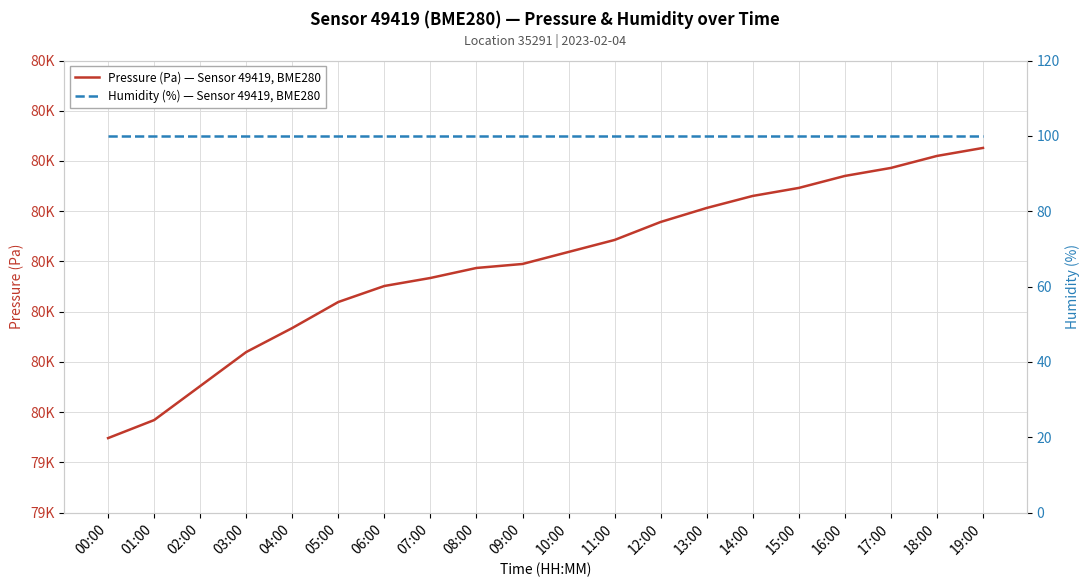

At which category is the sum across all series the highest?

19:00